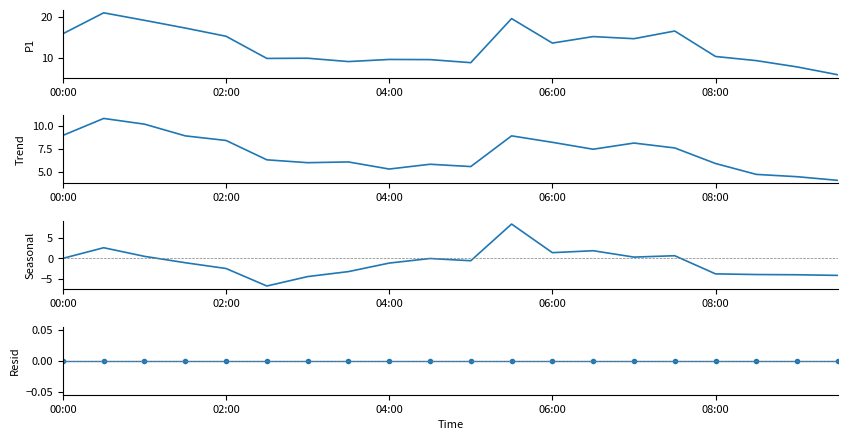

Rank the series at 10 from highest to lowest value.

P1, P2, P1 Resid, P1 Seasonal